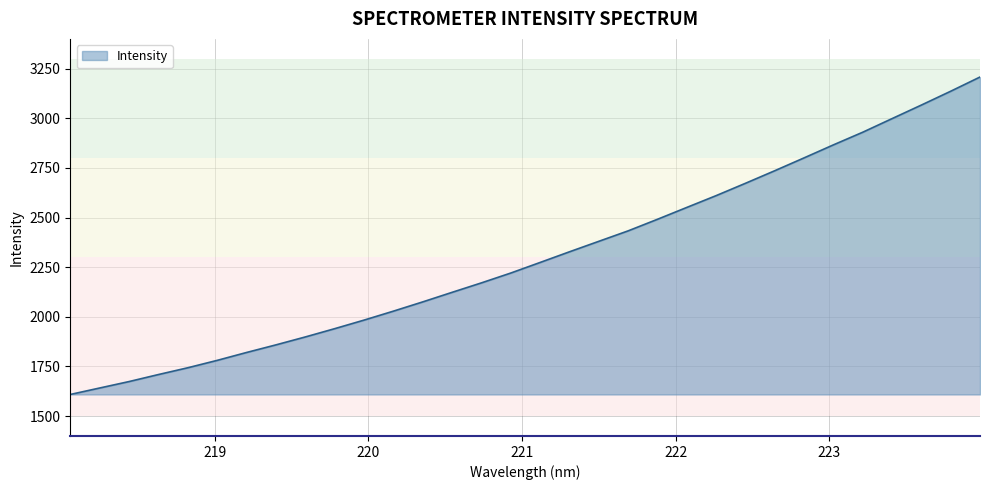

What is the minimum value shown in the chart?

1609.0